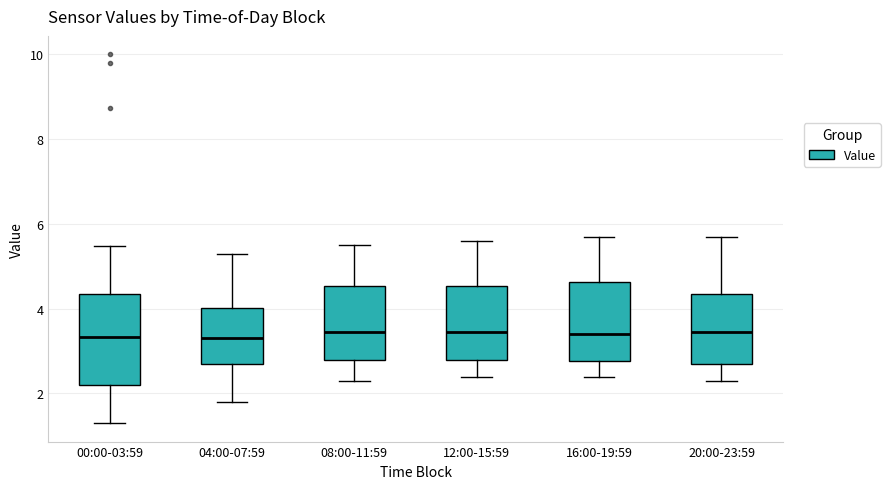

Reading left to right, read every box against the y-axis: the position of its median line, the range the box covers, and the ends of its whiskers. The values are not printed on the chart, so give them approximately, as read against the axis.

00:00-03:59: median 3.4, box 2.2 to 4.4, whiskers 1.4 to 5.4
04:00-07:59: median 3.4, box 2.8 to 4.0, whiskers 1.8 to 5.4
08:00-11:59: median 3.4, box 2.8 to 4.6, whiskers 2.4 to 5.6
12:00-15:59: median 3.4, box 2.8 to 4.6, whiskers 2.4 to 5.6
16:00-19:59: median 3.4, box 2.8 to 4.6, whiskers 2.4 to 5.8
20:00-23:59: median 3.4, box 2.8 to 4.4, whiskers 2.4 to 5.8